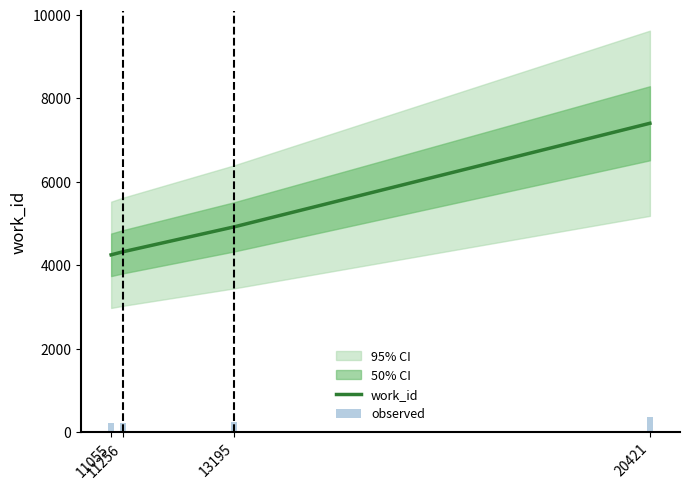

Which category has the lowest value in the work_id series?

11055